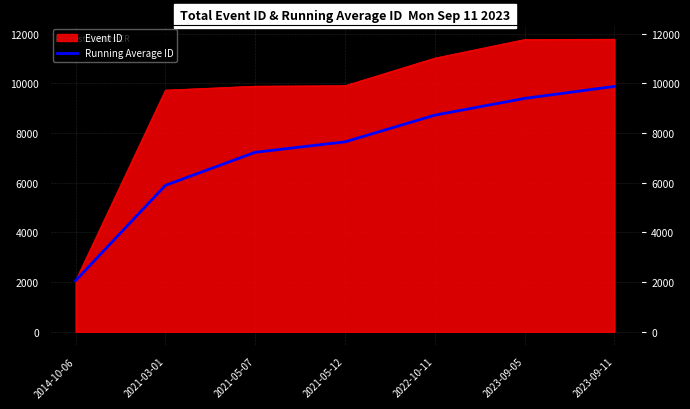

At which label is the value closest to 5965?

2021-03-01